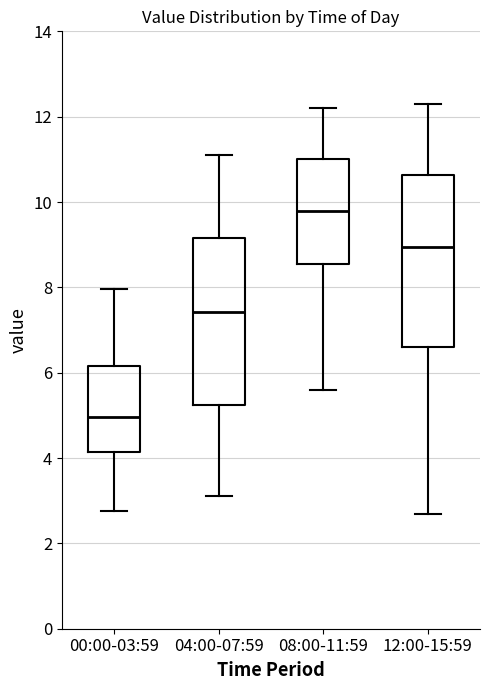

Reading left to right, read every box against the y-axis: the position of its median line, the range the box covers, and the ends of its whiskers. The values are not printed on the chart, so give them approximately, as read against the axis.

00:00-03:59: median 5.0, box 4.2 to 6.2, whiskers 2.8 to 8.0
04:00-07:59: median 7.4, box 5.2 to 9.2, whiskers 3.2 to 11.2
08:00-11:59: median 9.8, box 8.6 to 11.0, whiskers 5.6 to 12.2
12:00-15:59: median 9.0, box 6.6 to 10.6, whiskers 2.8 to 12.4